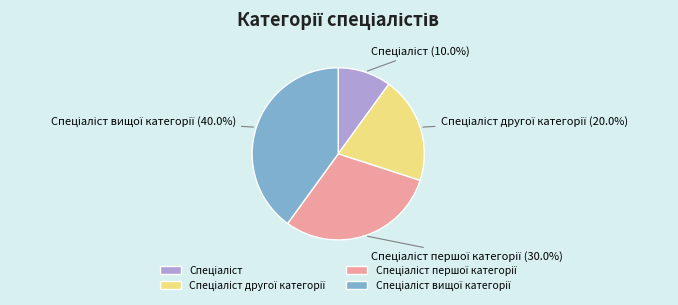

Count the number of slices in the pie.

4